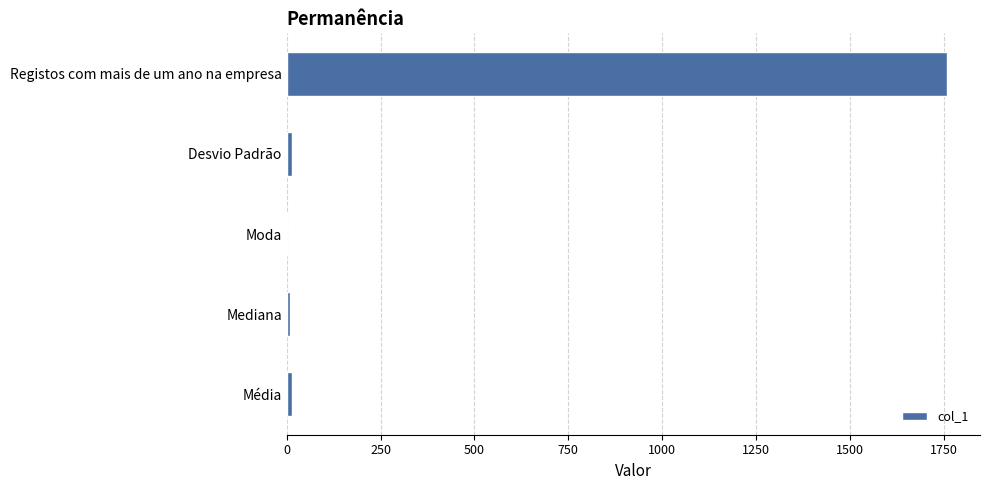

Which label corresponds to the largest value in the chart?

Registos com mais de um ano na empresa